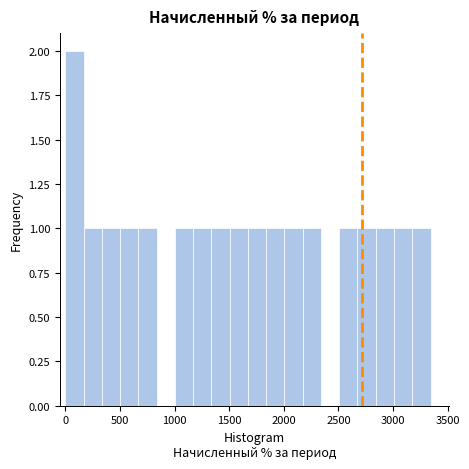

Read against the x-axis, roughly where is the centre of the tallest bar?

100